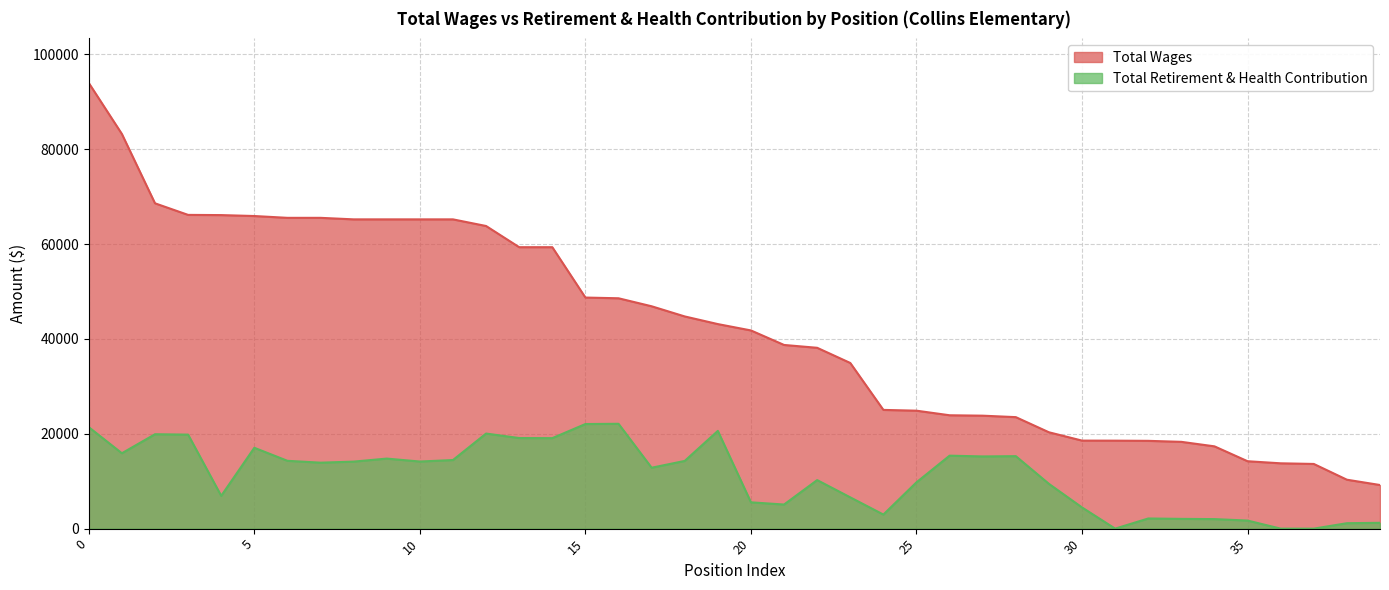

Rank the series at Inst Assist 43+10% from highest to lowest value.

Total Wages, Total Retirement & Health Contribution